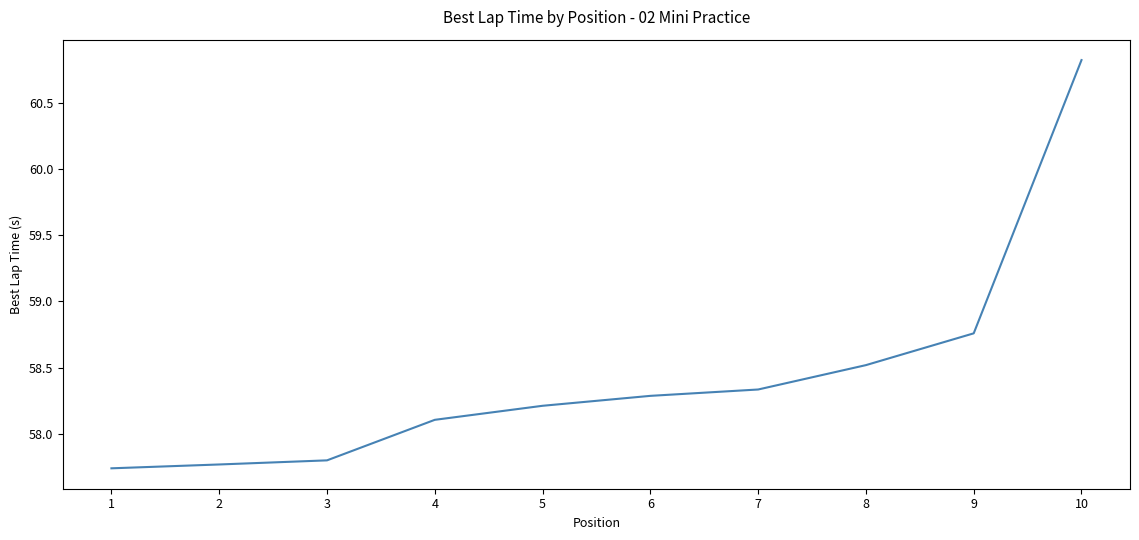

What is the maximum value shown in the chart?

60.8